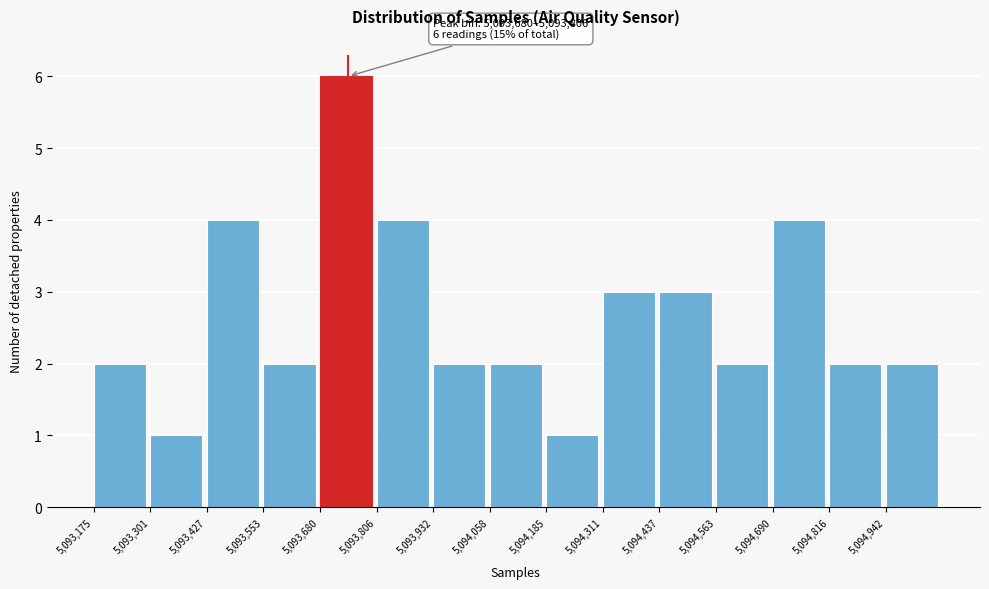

Over which range of the x-axis is the bar tallest?

5093680 to 5093800